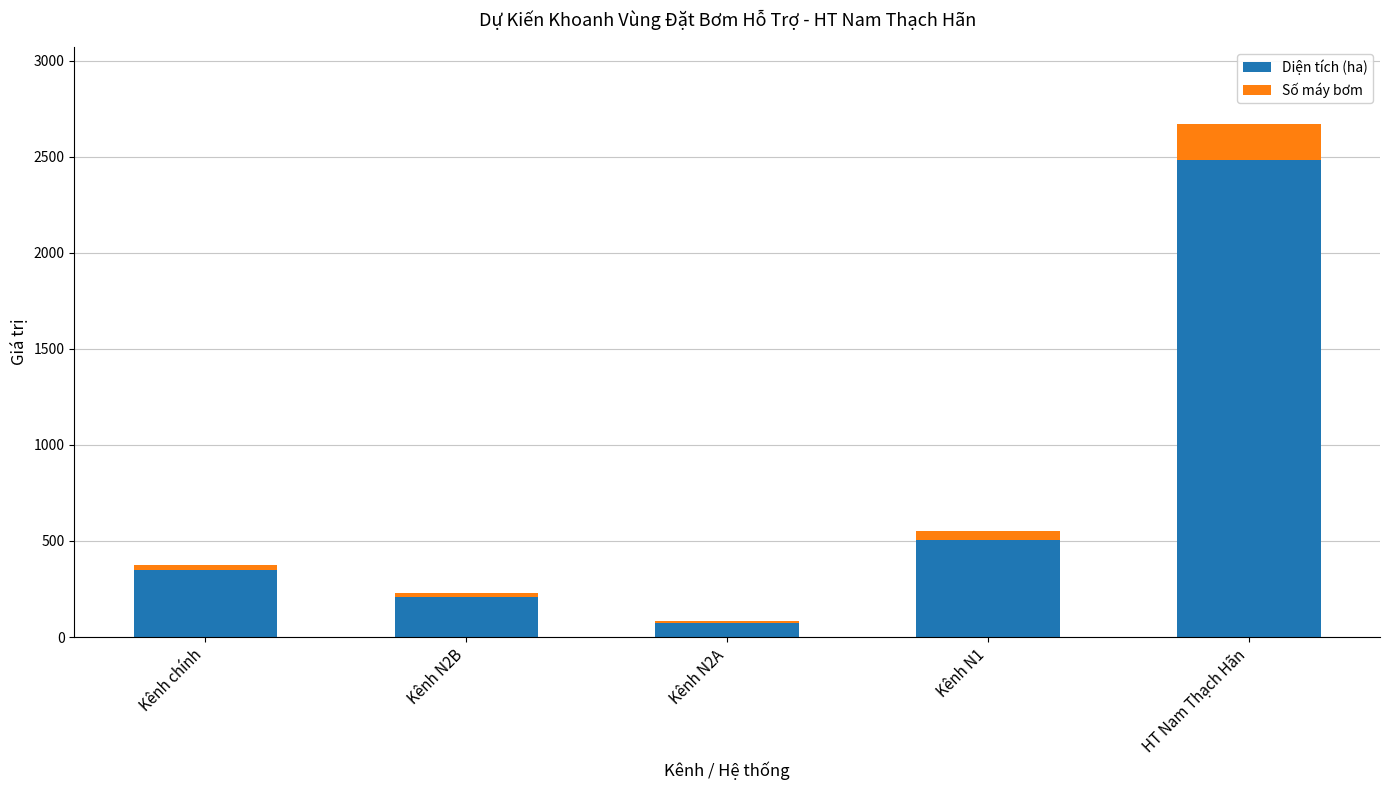

The value of Diện tích (ha) at HT Nam Thạch Hãn is 3830.8. True or false?

False